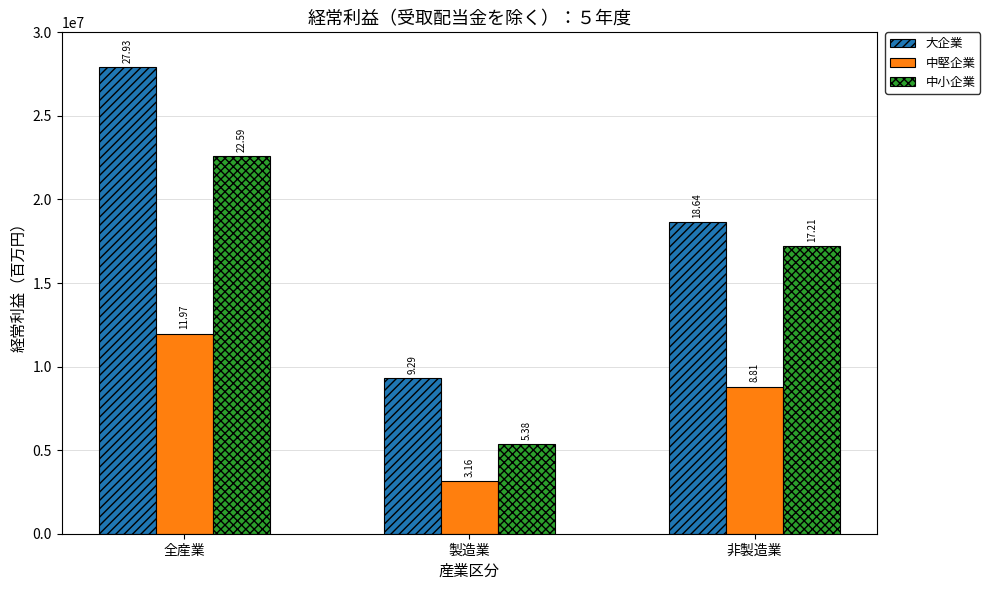

Which series has the largest total across all categories?

大企業